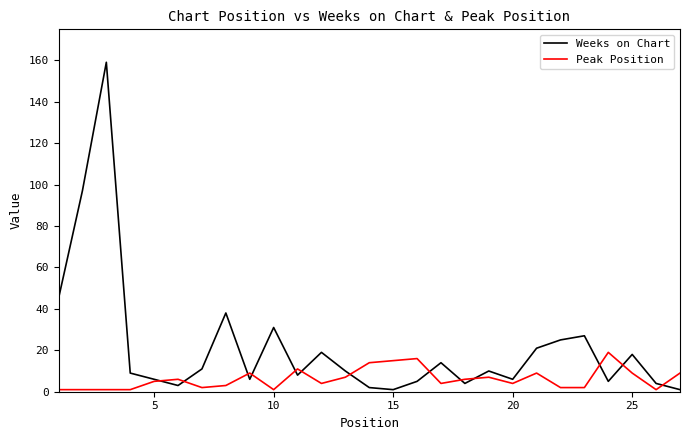

List the series in order of their overall mean, lowest first.

Peak Position, Weeks on Chart